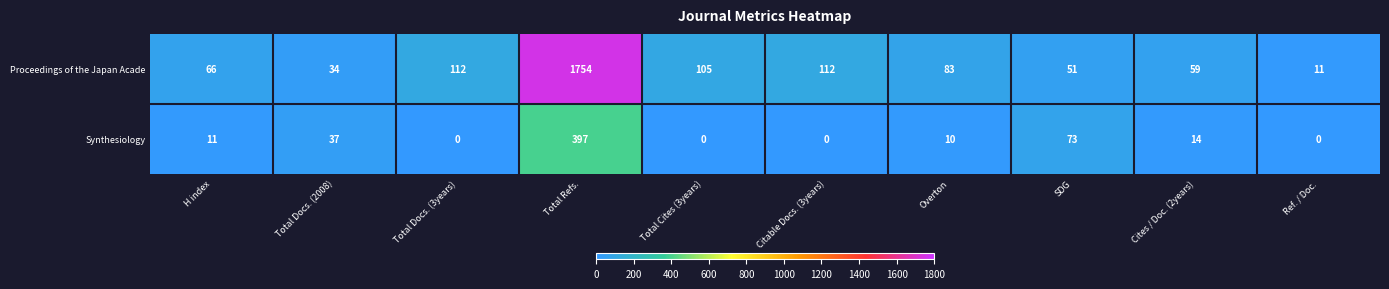

Rank the series at Total Refs. from highest to lowest value.

Proceedings of the Japan Acade, Synthesiology